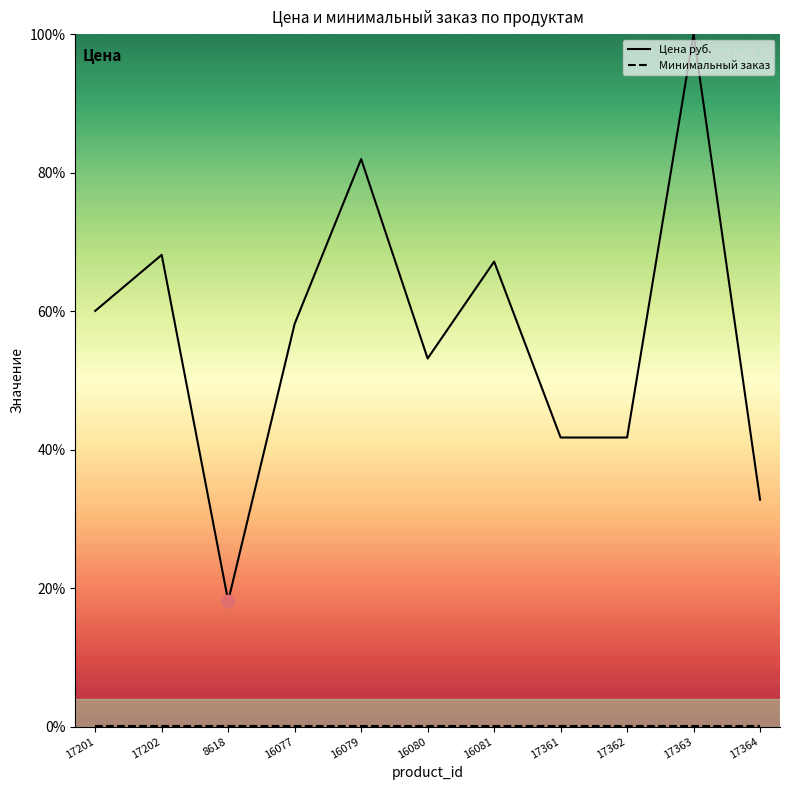

Between 17362 and 17201, which is larger?

17201